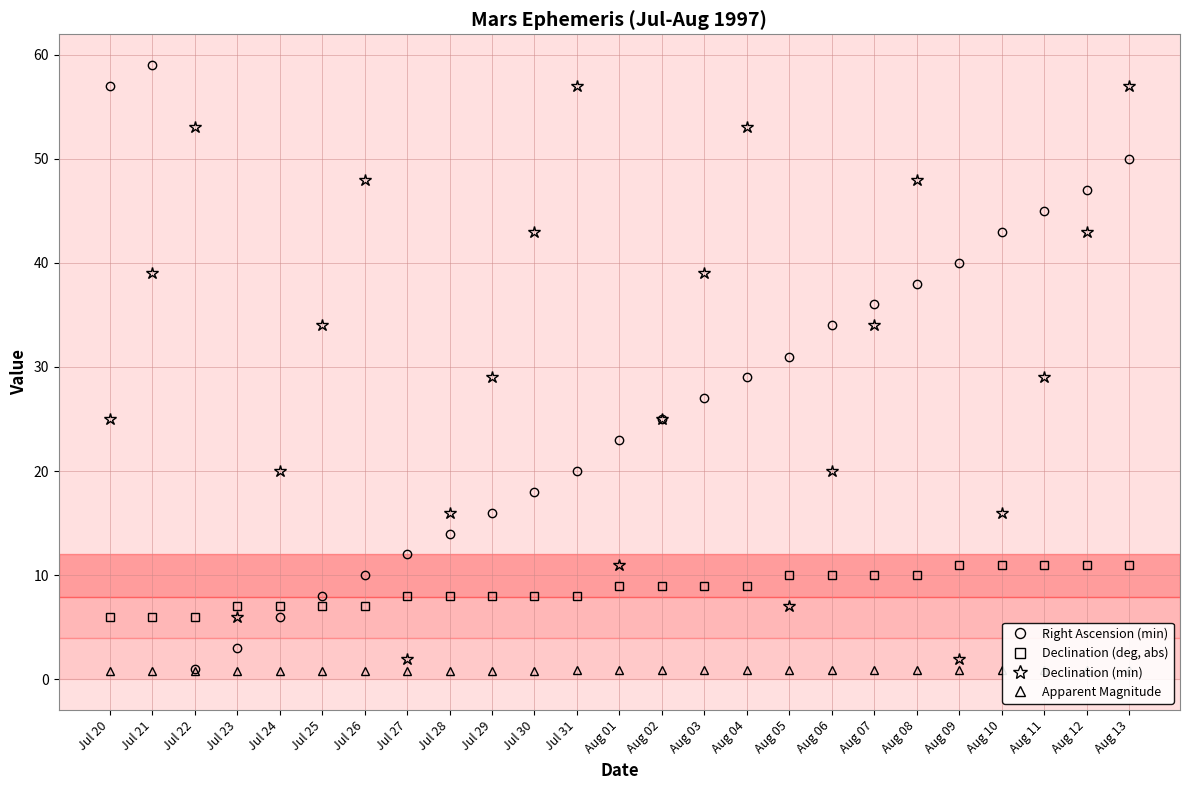

Which series has the largest total across all categories?

Declination (min)